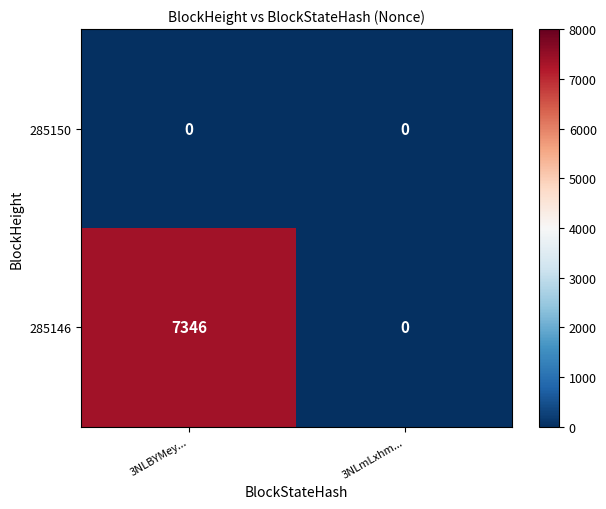

True or false: 285150 has a value of 0 at 3NLmLxhm....

True